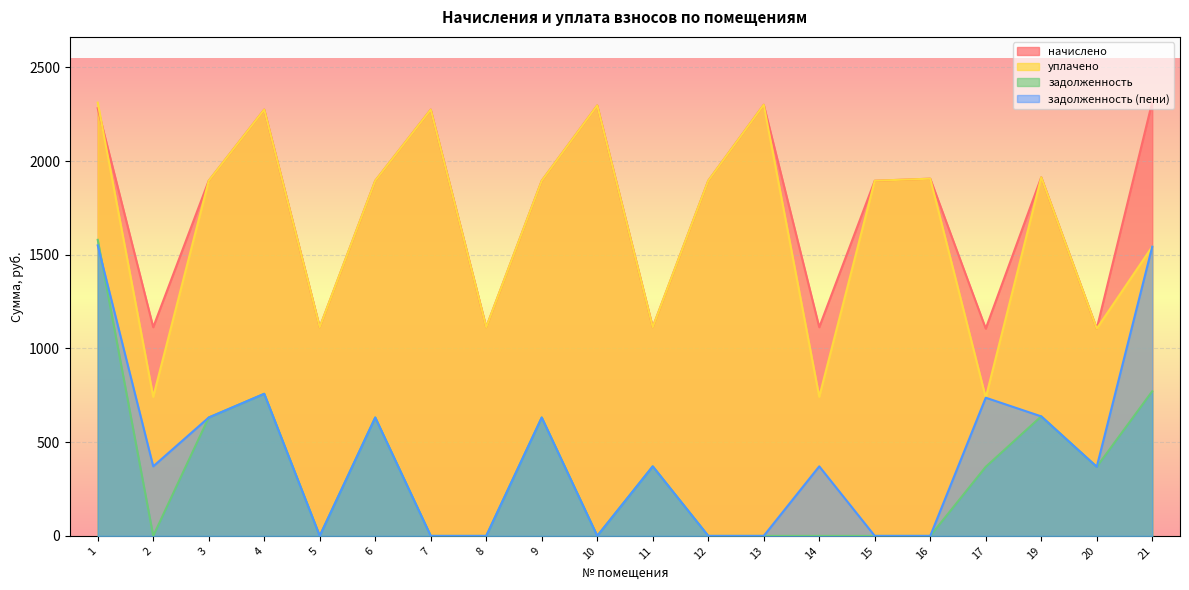

What is the difference between the maximum and minimum values in the начислено series?

1209.3